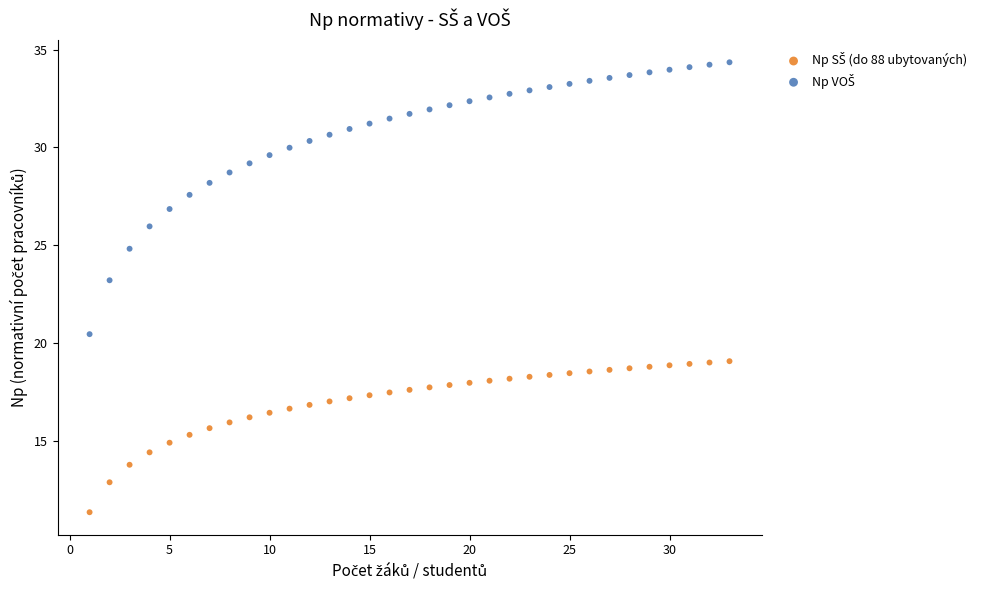

Across all data points, what is the range of X values (max minus min)?

32.0